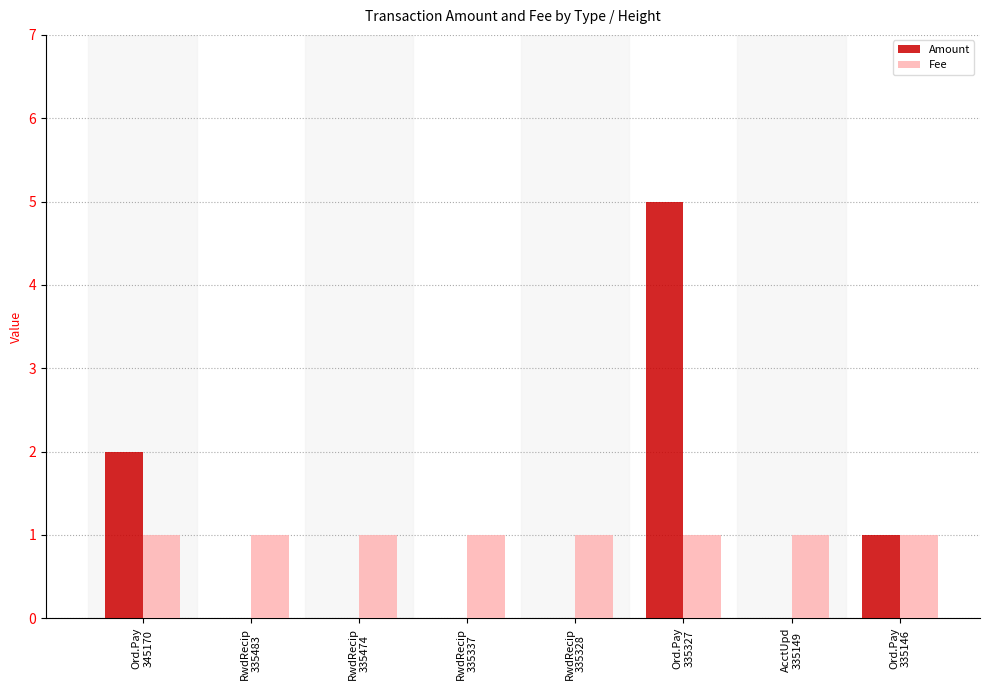

What is the maximum value for Amount?

5.0